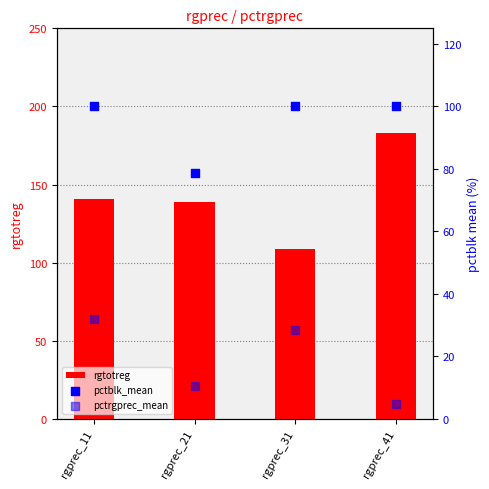

What are all the series names shown in the legend?

rgtotreg, pctblk_mean, pctrgprec_mean